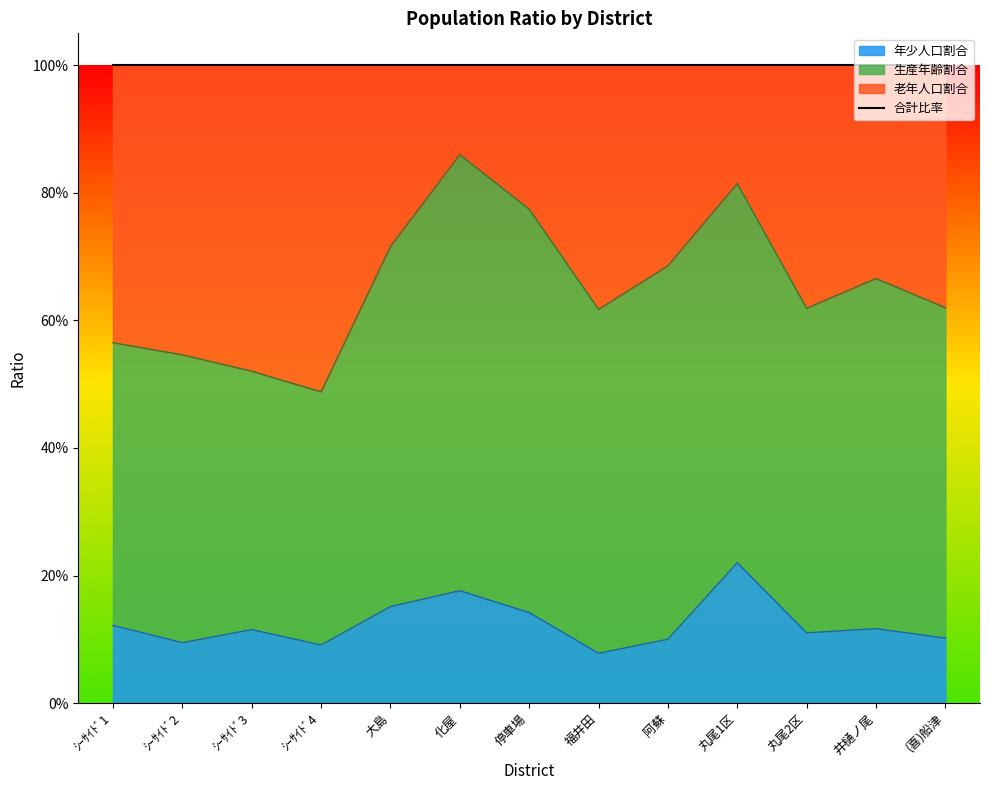

In 老年人口割合, how many points are higher than both neighbors (excluding endpoints)?

3